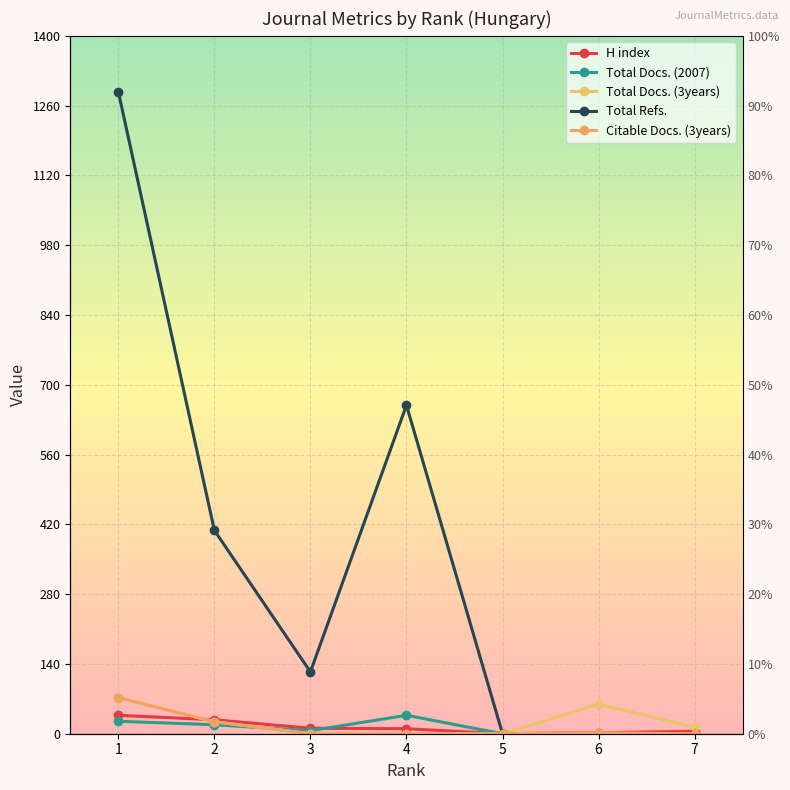

What is the difference between the Citable Docs. (3years) values at 6 and 1?

70